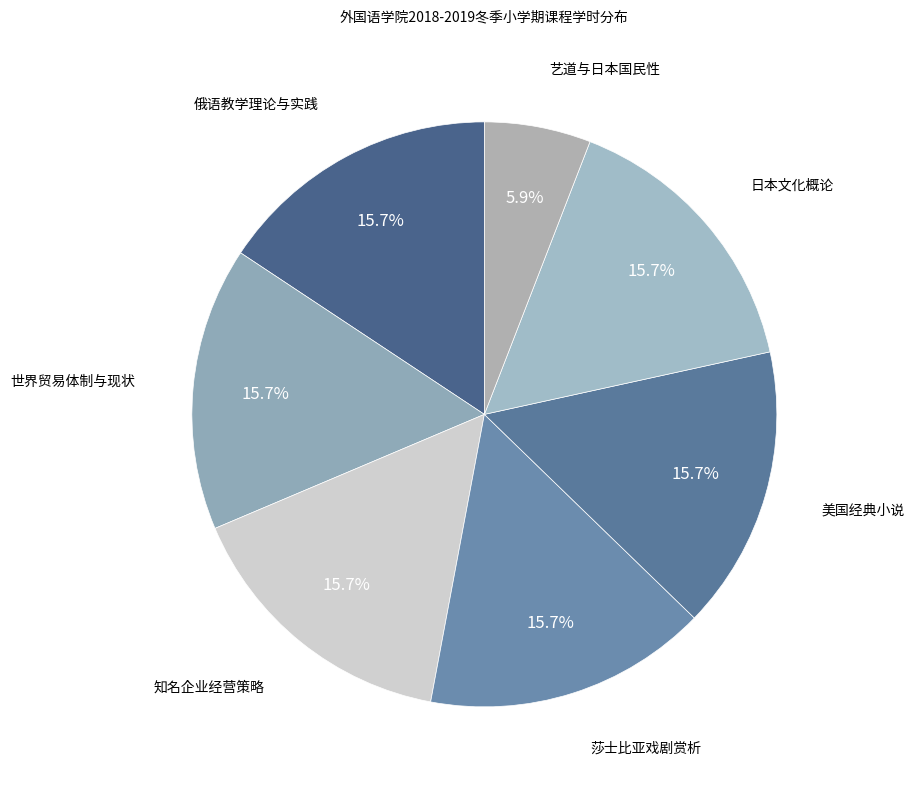

Does 世界贸易体制与现状 account for over 50% of the chart?

No